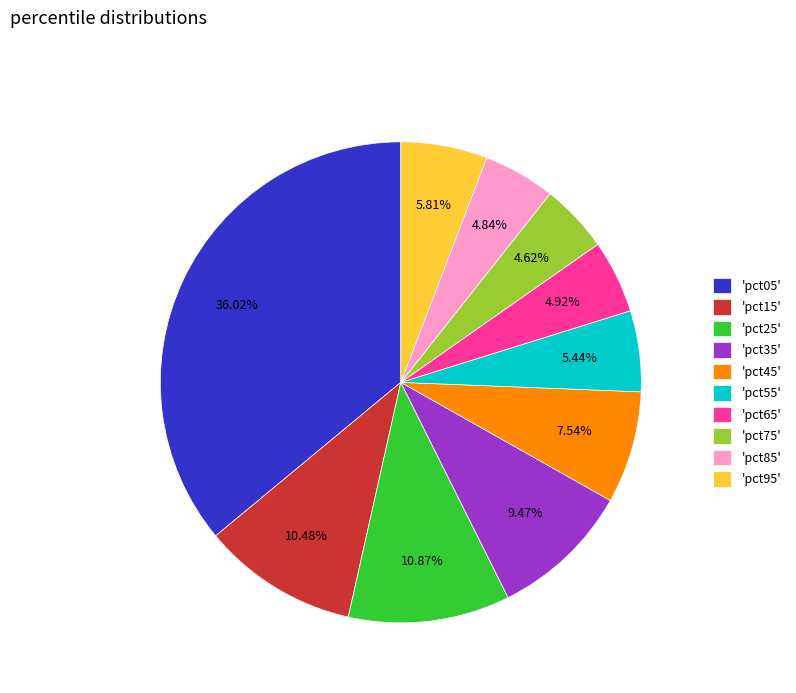

Is the sum of 'pct55' and 'pct25' greater than half?

No